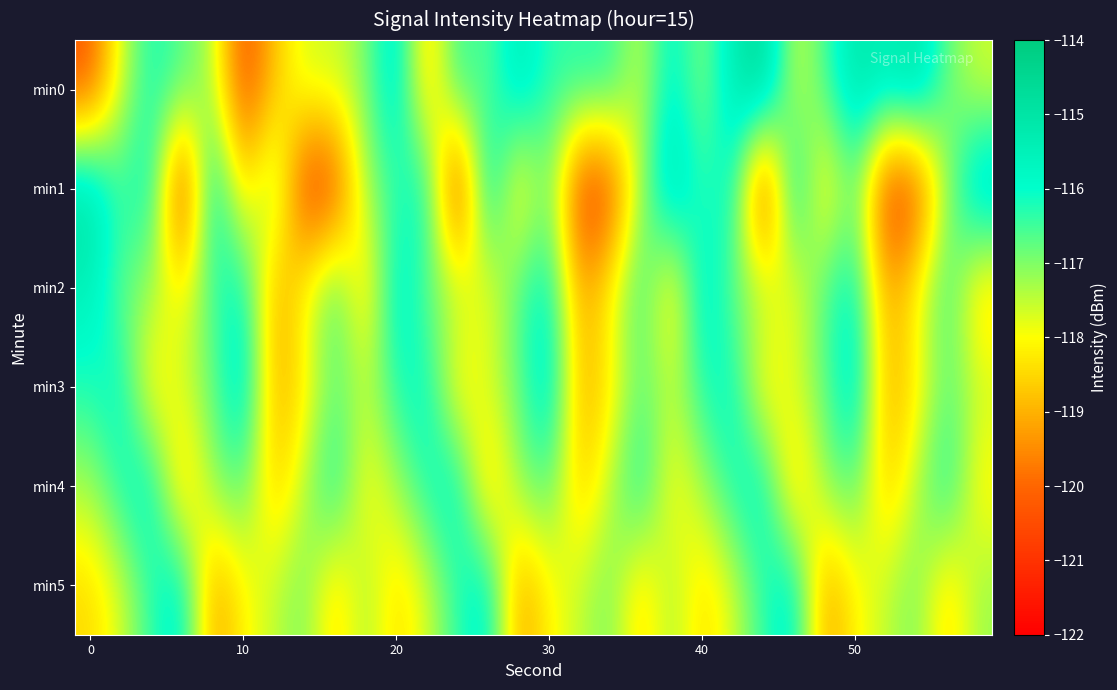

Reading left to right, transcribe all the data shown in this chart.

min0: -120.3	-117.7	-116.1	-116.6	-117.4	-120.5	-118.8	-117.6	-117.6	-117.0	-115.3	-118.9	-116.2	-116.8	-115.3	-116.4	-116.2	-116.2	-117.6	-115.7	-117.2	-115.3	-114.4	-117.7	-116.6	-115.1	-115.4	-114.9	-116.8	-117.7
min1: -114.8	-116.4	-115.8	-121.3	-115.3	-118.7	-116.7	-120.9	-120.7	-117.2	-116.4	-115.8	-121.3	-115.3	-118.7	-116.7	-120.9	-120.7	-117.2	-114.8	-116.4	-115.8	-121.3	-115.3	-118.7	-116.7	-120.9	-120.7	-117.2	-114.8
min2: -115.5	-116.8	-117.2	-118.1	-116.5	-115.8	-119.2	-117.9	-116.3	-118.7	-115.5	-116.8	-117.2	-118.1	-116.5	-115.8	-119.2	-117.9	-116.3	-118.7	-115.5	-116.8	-117.2	-118.1	-116.5	-115.8	-119.2	-117.9	-116.3	-118.7
min3: -116.2	-115.9	-118.4	-117.6	-116.8	-115.3	-119.1	-118.3	-116.7	-117.5	-116.2	-115.9	-118.4	-117.6	-116.8	-115.3	-119.1	-118.3	-116.7	-117.5	-116.2	-115.9	-118.4	-117.6	-116.8	-115.3	-119.1	-118.3	-116.7	-117.5
min4: -117.3	-116.1	-115.7	-118.9	-117.1	-116.6	-118.8	-117.4	-115.9	-118.2	-117.3	-116.1	-115.7	-118.9	-117.1	-116.6	-118.8	-117.4	-115.9	-118.2	-117.3	-116.1	-115.7	-118.9	-117.1	-116.6	-118.8	-117.4	-115.9	-118.2
min5: -118.5	-117.7	-116.3	-115.6	-119.3	-118.1	-117.5	-116.9	-118.6	-117.2	-118.5	-117.7	-116.3	-115.6	-119.3	-118.1	-117.5	-116.9	-118.6	-117.2	-118.5	-117.7	-116.3	-115.6	-119.3	-118.1	-117.5	-116.9	-118.6	-117.2